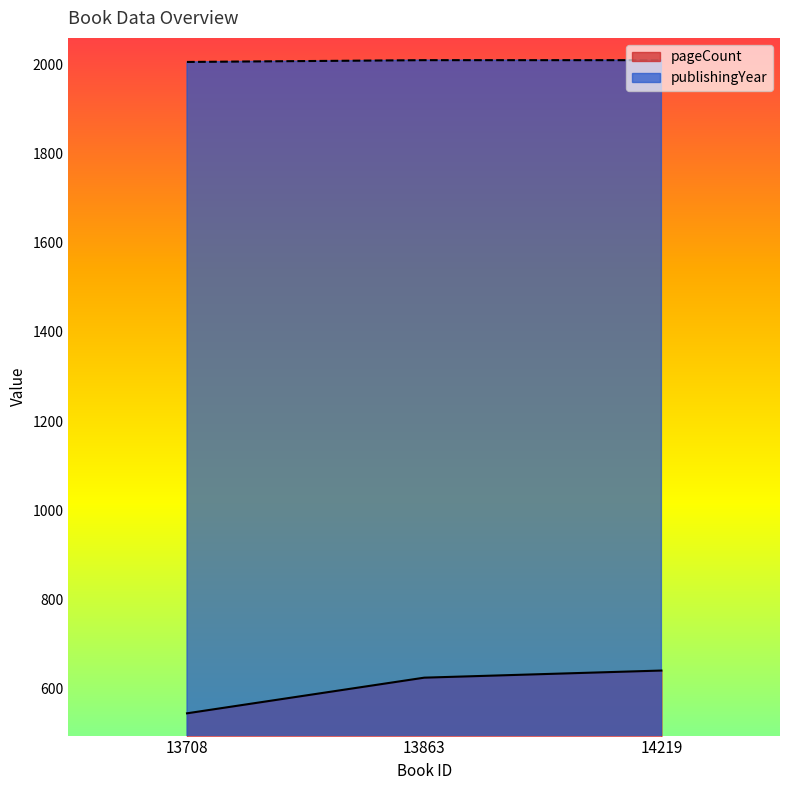

True or false: publishingYear has a value of 2010 at 13863.

True